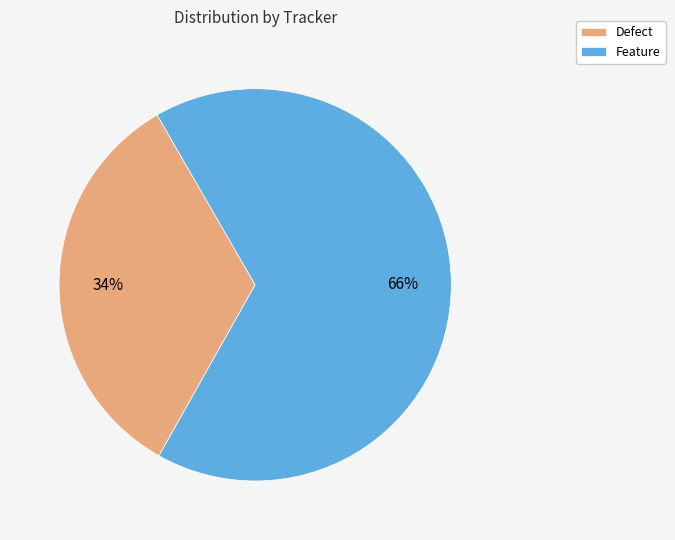

What percentage is the Defect slice, to the nearest percent?

34%